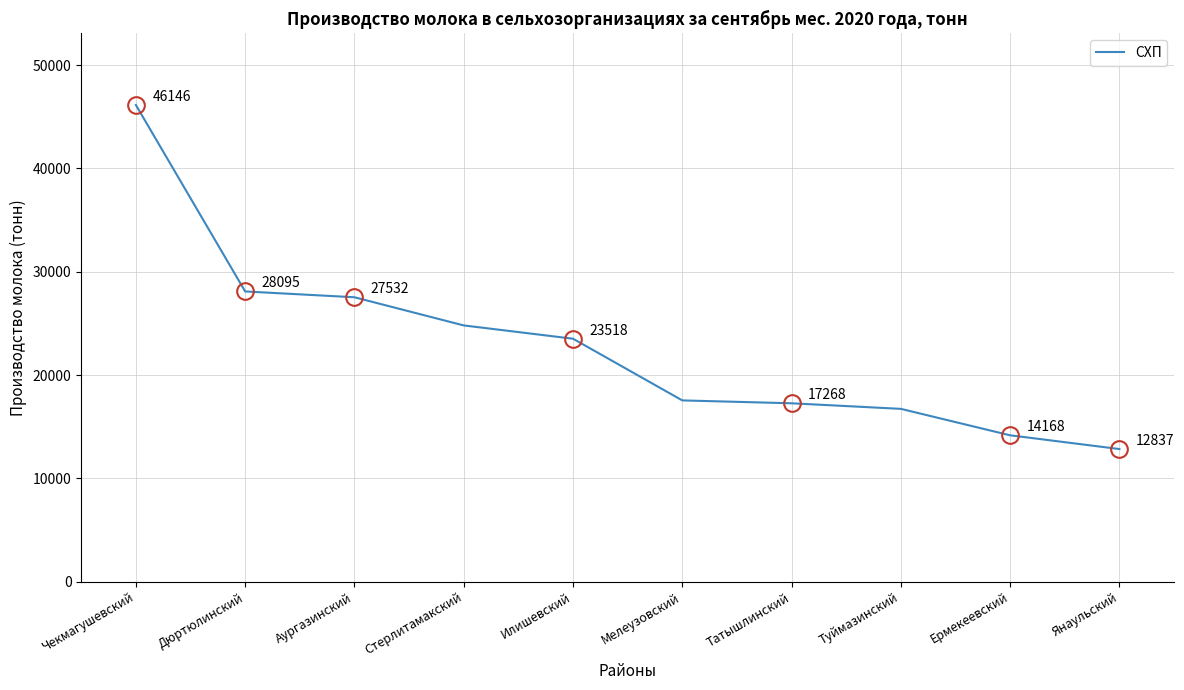

Approximately how many times larger is the value at Янаульский compared to Дюртюлинский?

0.5